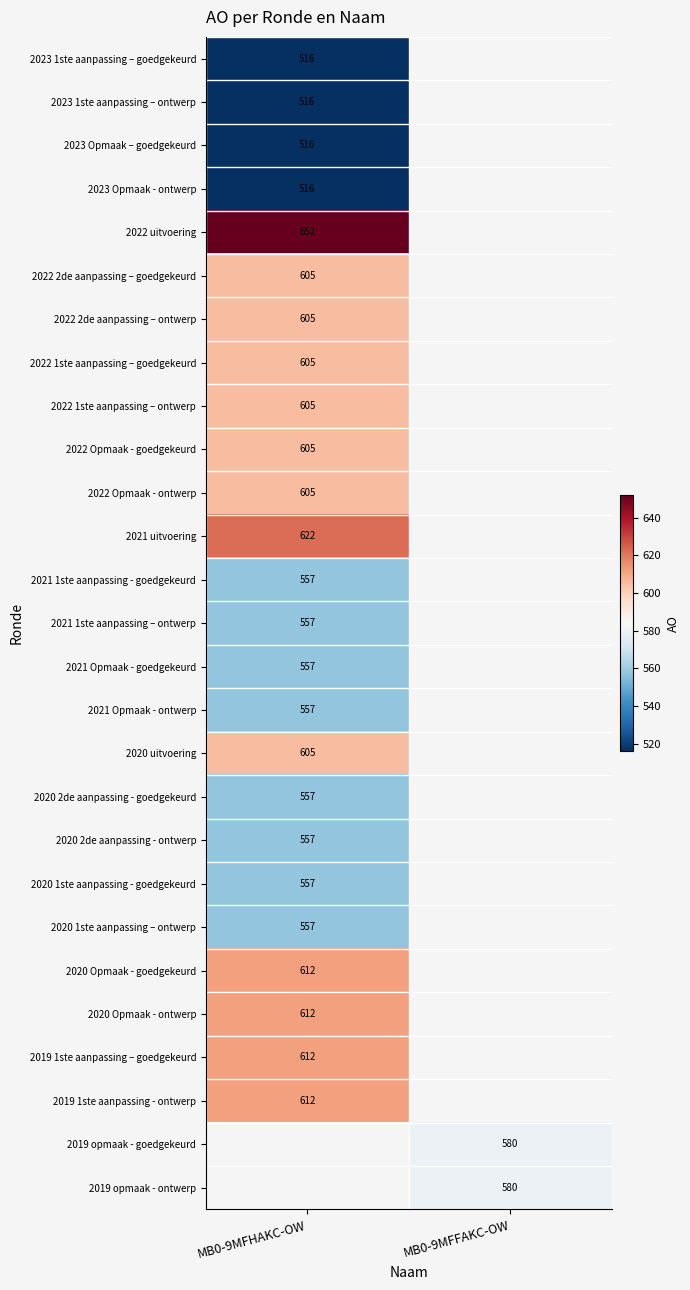

True or false: 2021 Opmaak - goedgekeurd has a value of 771 at MB0-9MFHAKC-OW.

False